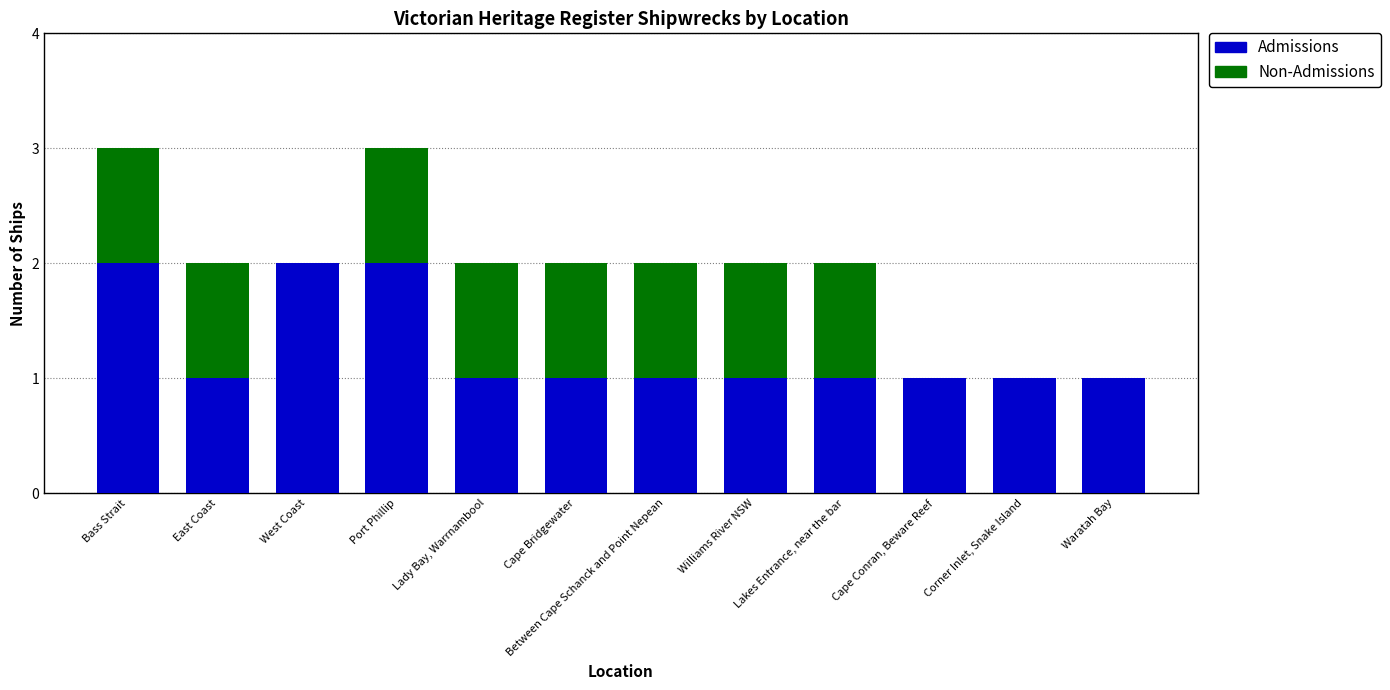

Does the chart contain stacked bars?

Yes